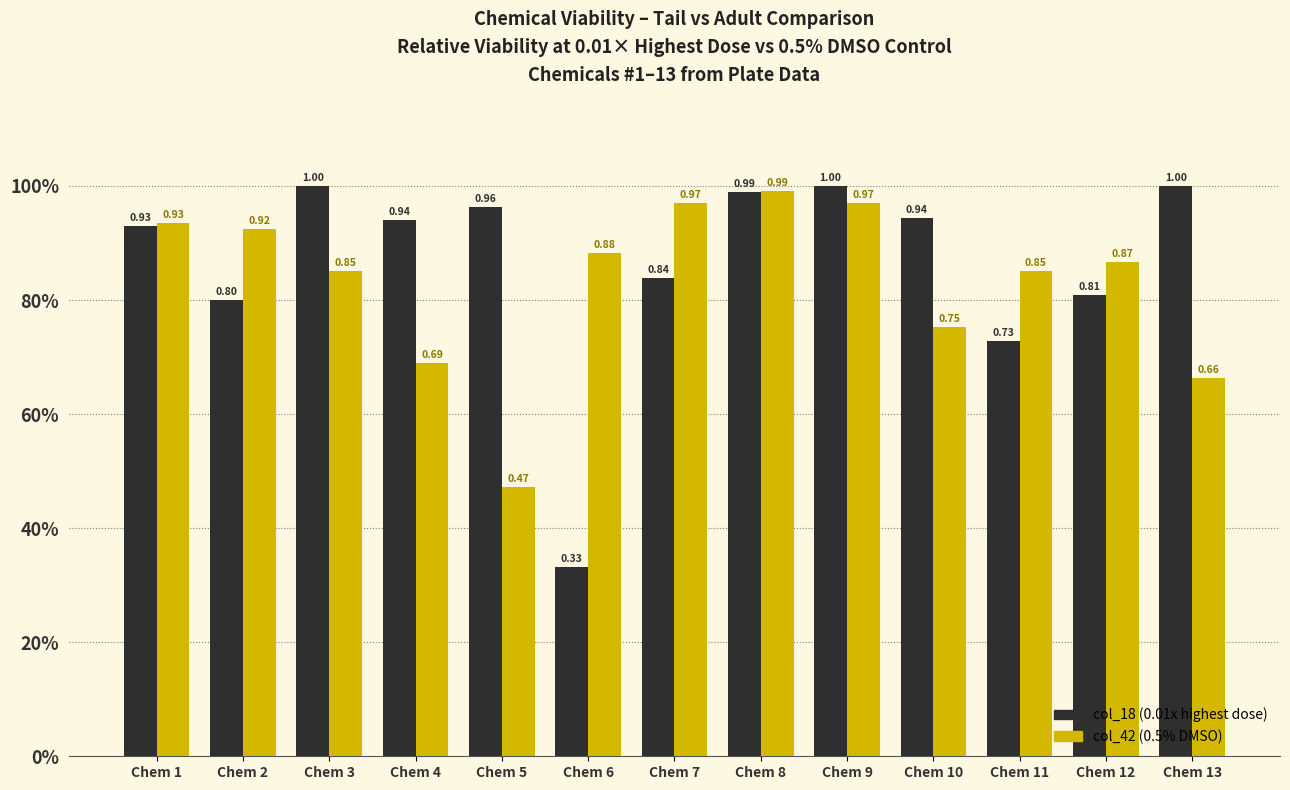

What are all the series names shown in the legend?

col_18 (0.01x highest dose), col_42 (0.5% DMSO)